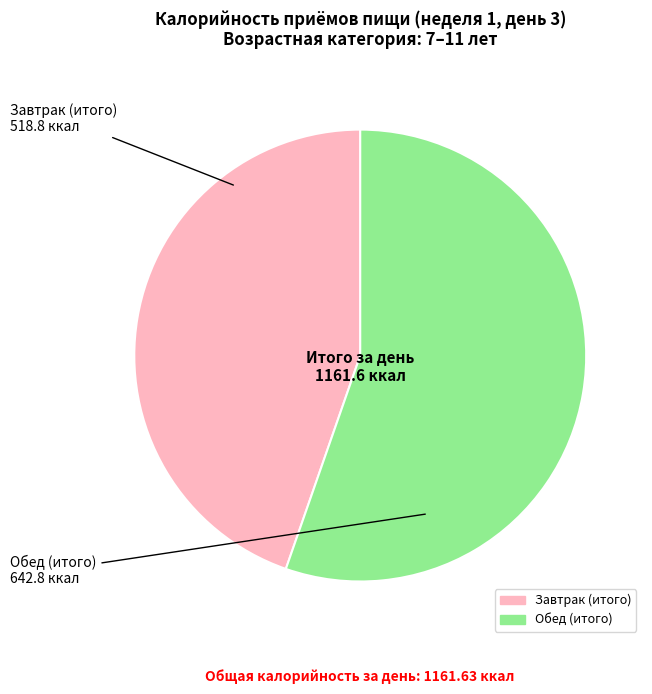

Is there a majority slice in this chart?

Yes